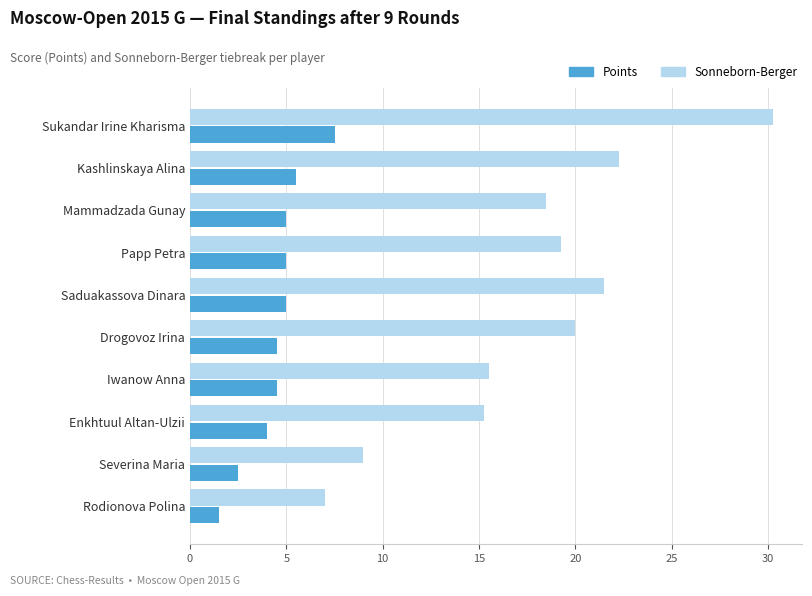

Which series has the largest range (max minus min)?

Sonneborn-Berger